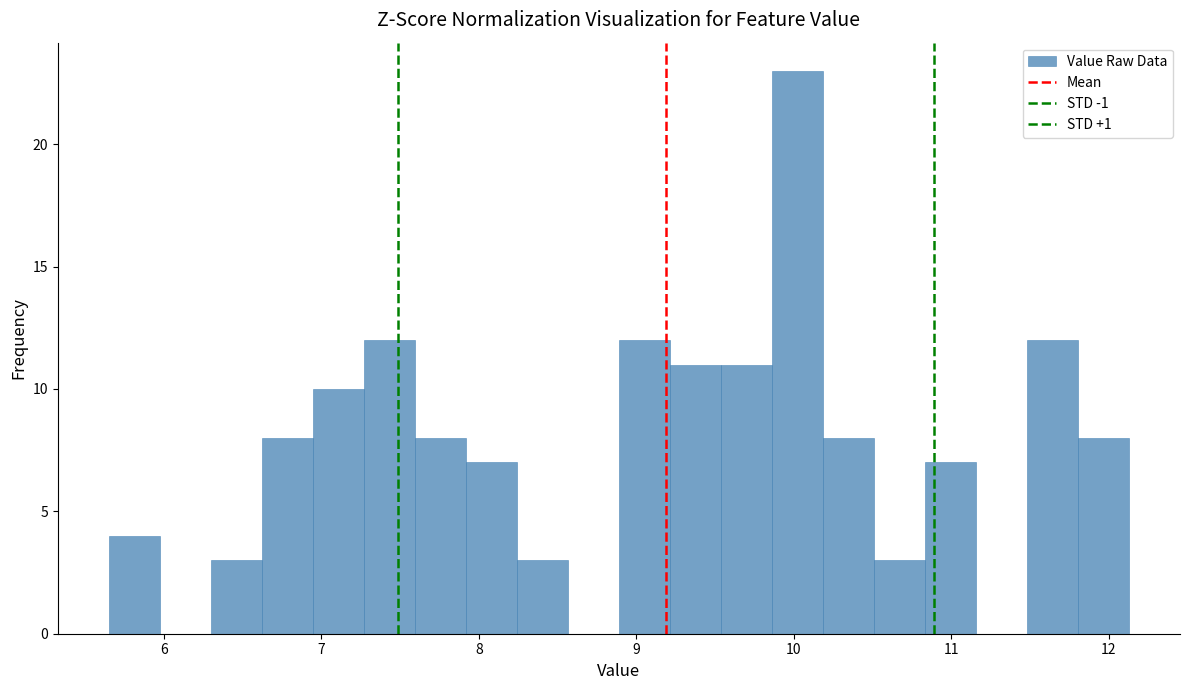

Read against the x-axis, roughly where is the centre of the tallest bar?

10.0